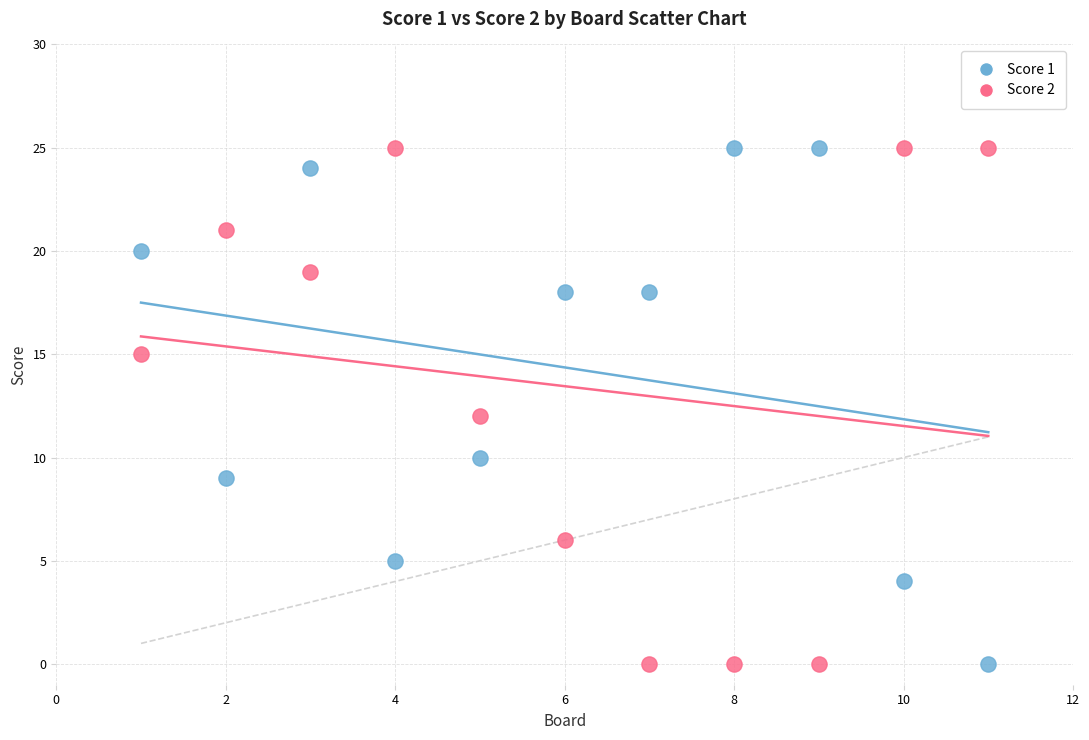

What is the X range (max minus min) for the scatter plot?

10